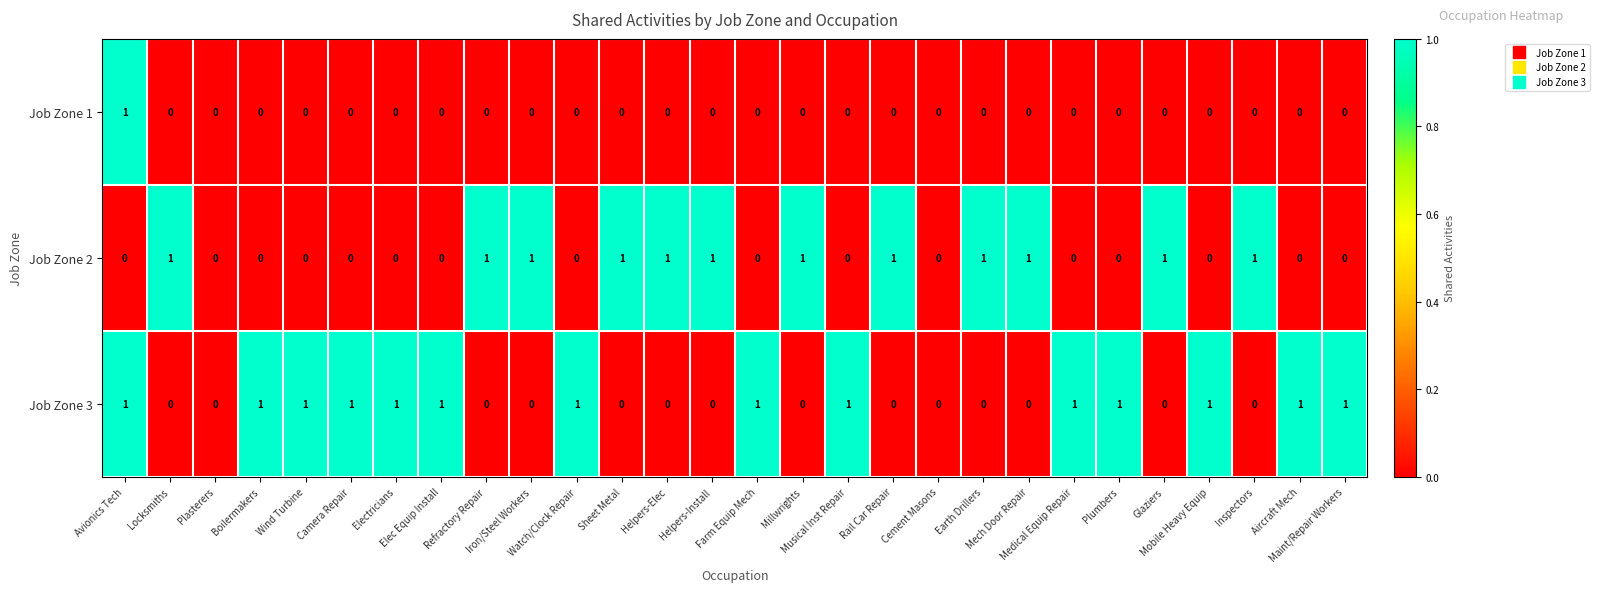

Rank the series by their average value, from highest to lowest.

Job Zone 3, Job Zone 2, Job Zone 1